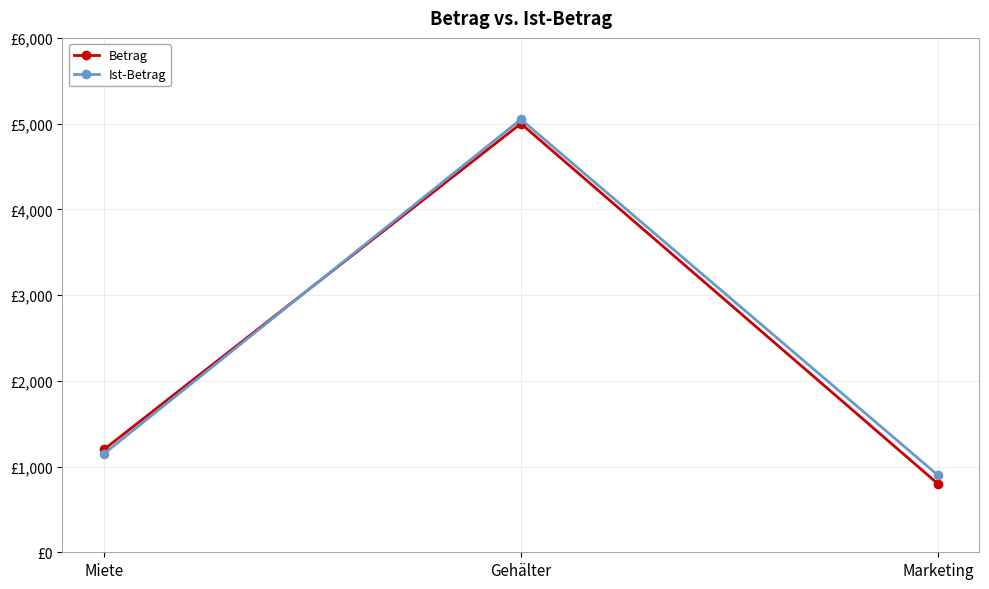

What is the label of the 3rd point from the left?

Marketing